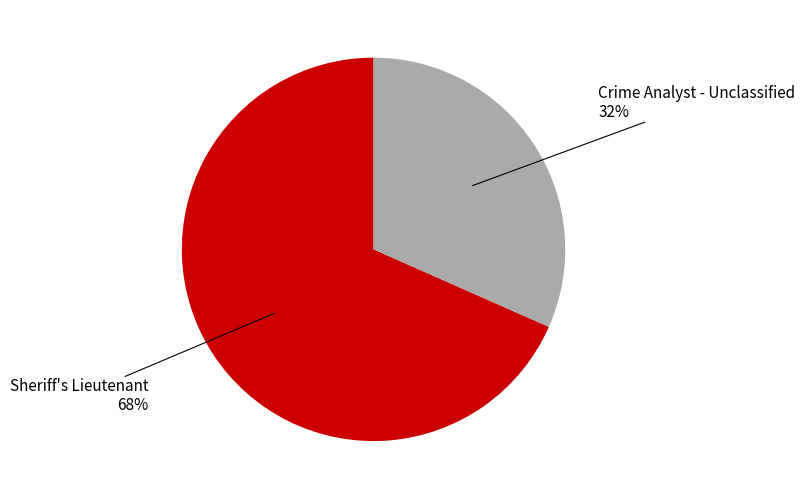

Is Sheriff's Lieutenant the majority of the pie?

Yes